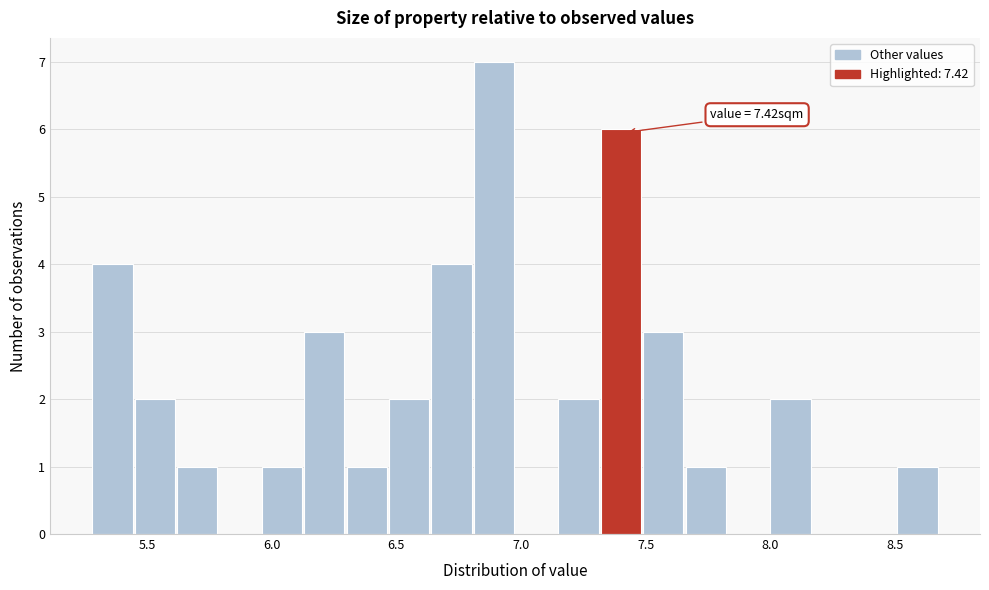

Around what value on the x-axis is the tallest bar? Give the approximate position of its centre, as read against the axis.

6.90